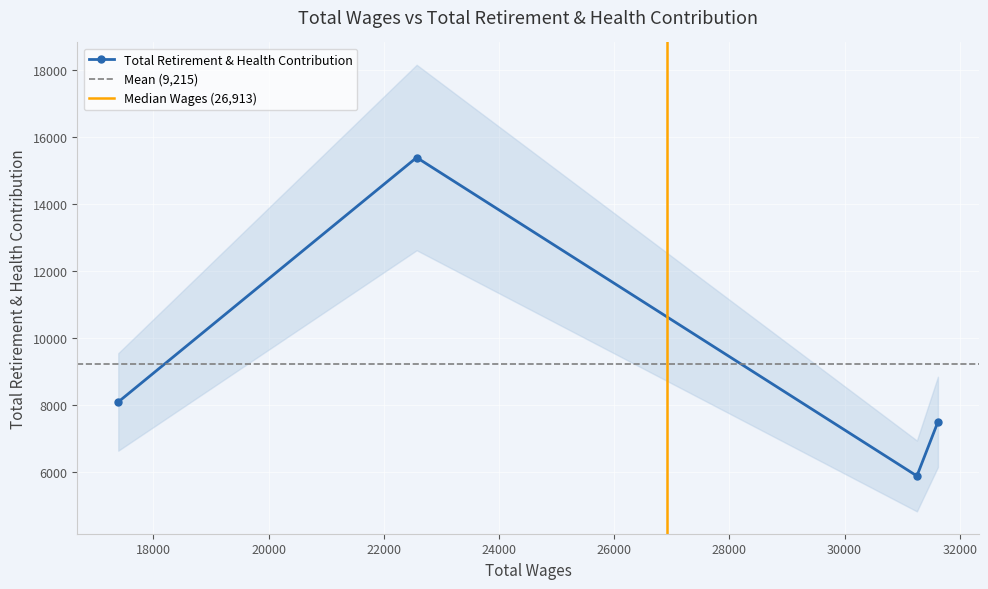

What is the difference between the maximum and minimum values?

9514